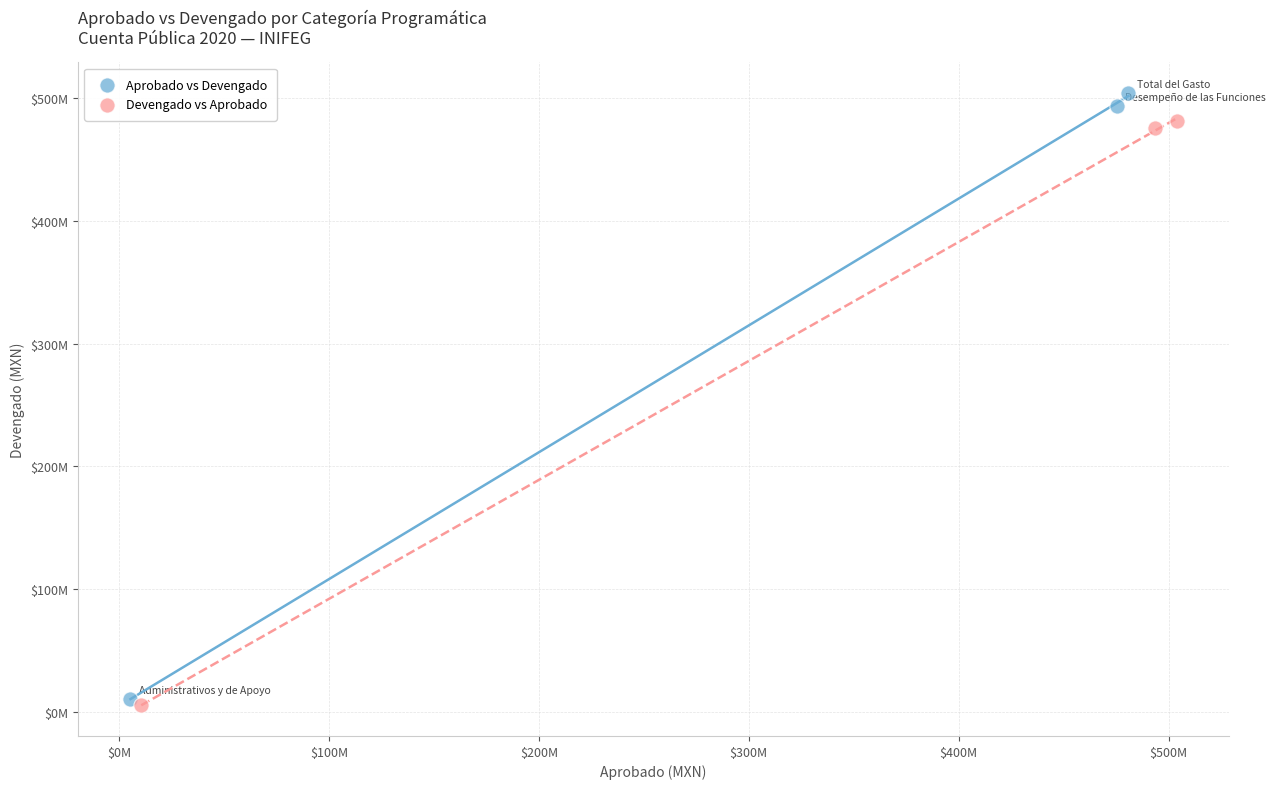

What are all the series names shown in the legend?

Aprobado vs Devengado, Devengado vs Aprobado